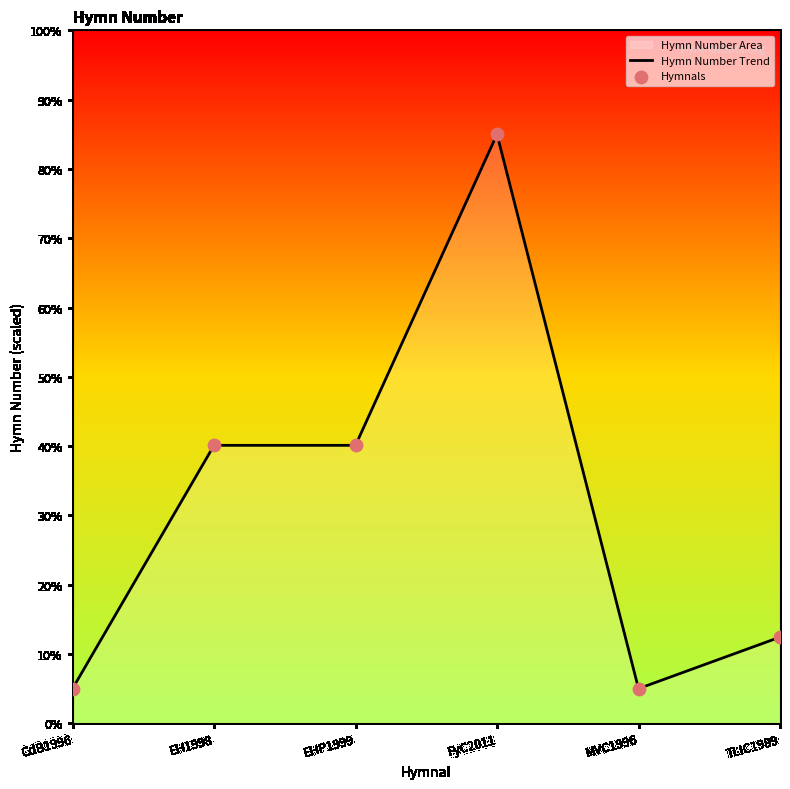

Which has a higher value, EH1998 or EHP1999?

EH1998